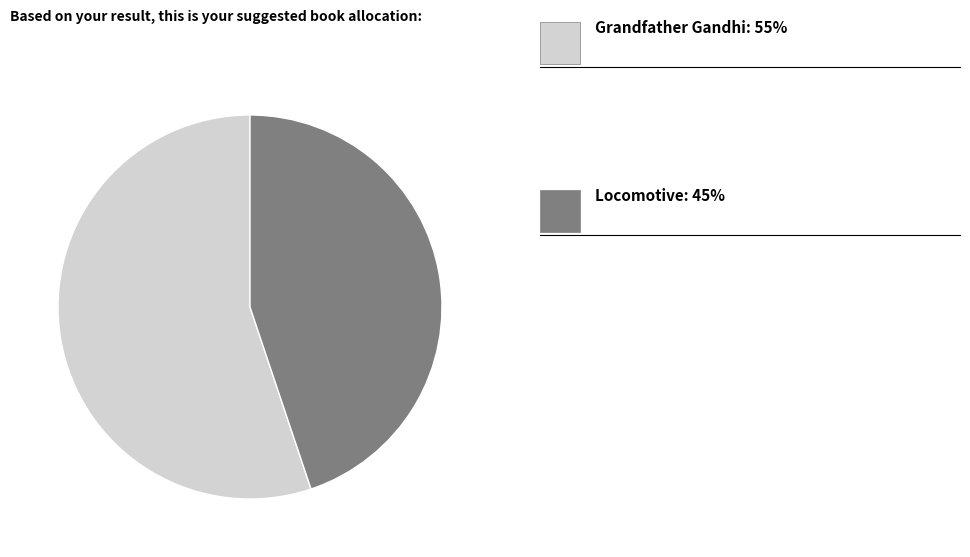

Is there a majority slice in this chart?

Yes